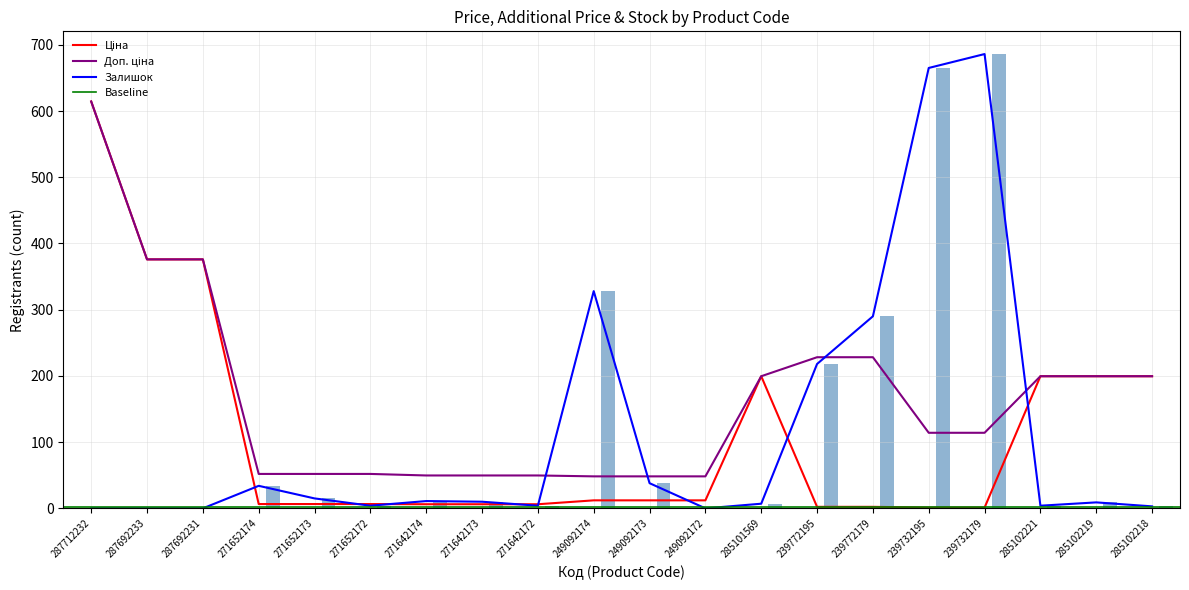

Is the value of Залишок at 285102218 greater than the value of Ціна at 271652172?

No